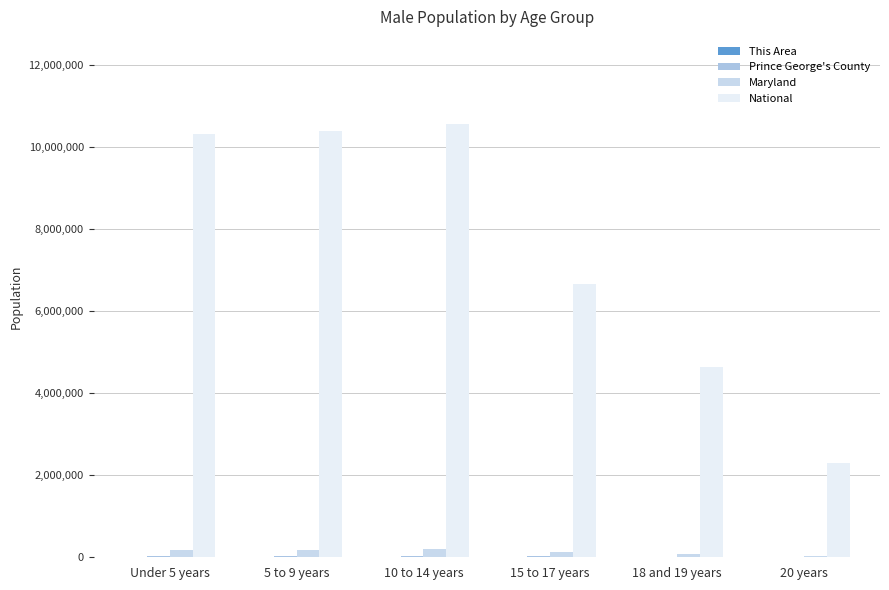

Are the bars horizontal?

No